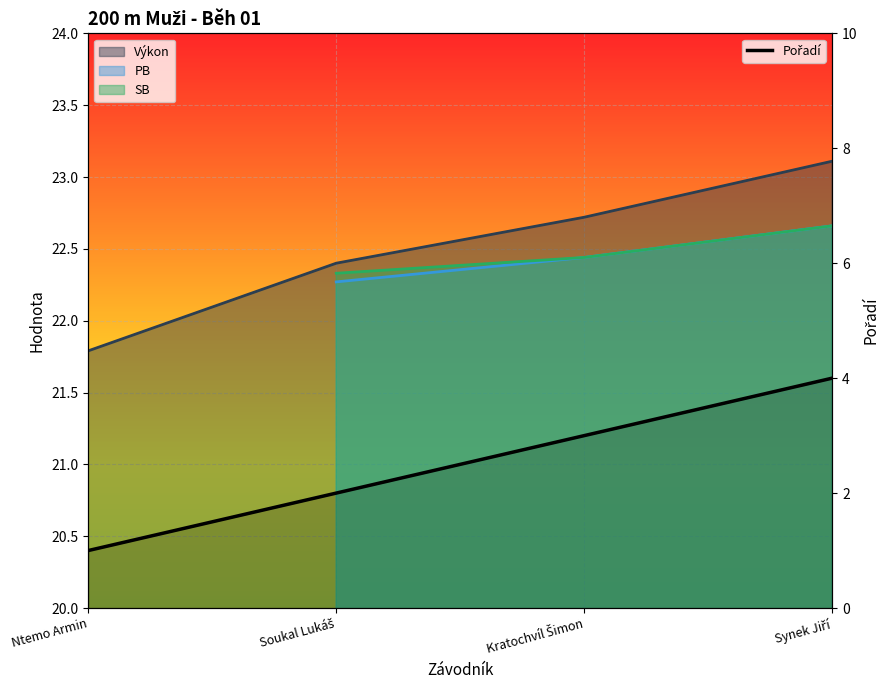

What is the change in value from Ntemo Armin to Soukal Lukáš?

+1